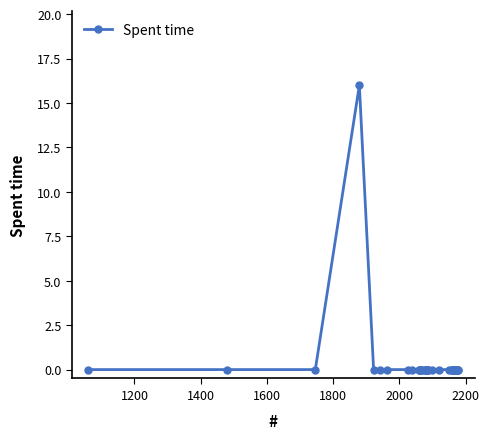

How many lines are shown in the chart?

1